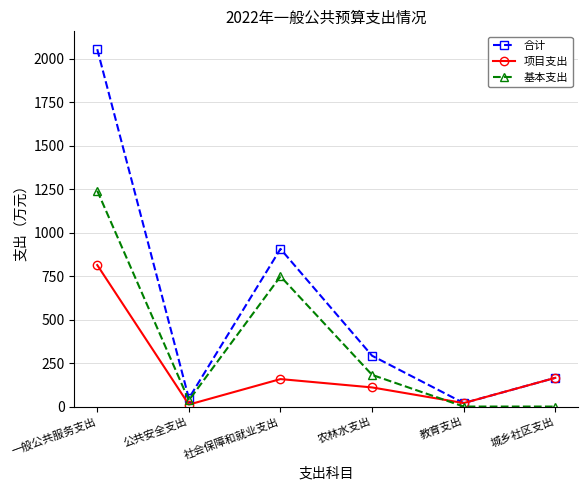

What is the approximate value of 合计 at 城乡社区支出?

165.2